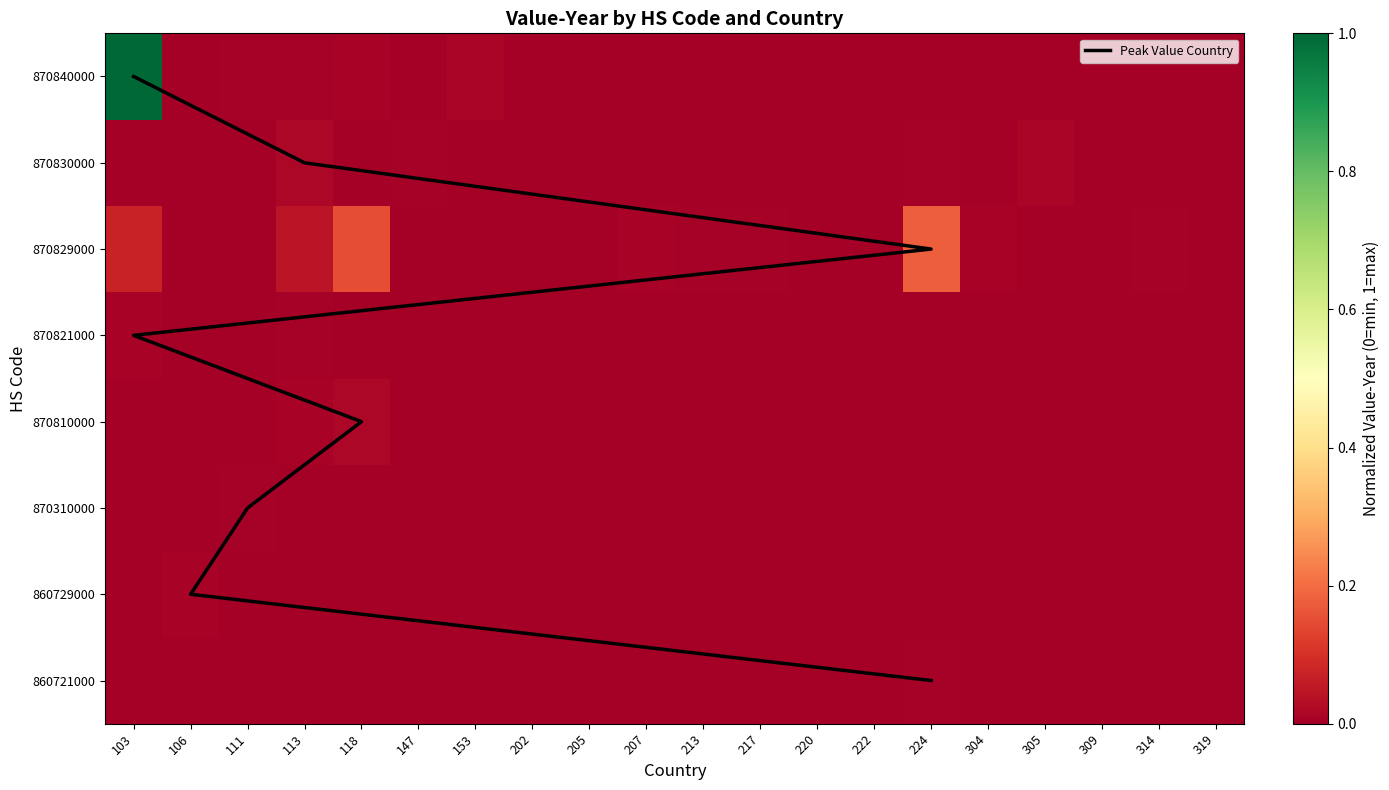

Count the number of categories in the chart.

20